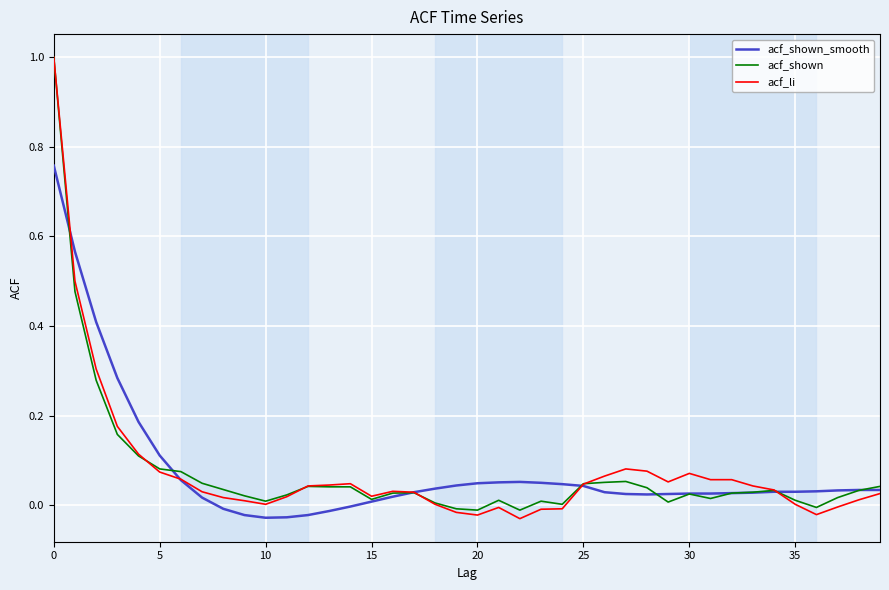

What is the greatest value displayed?

1.0